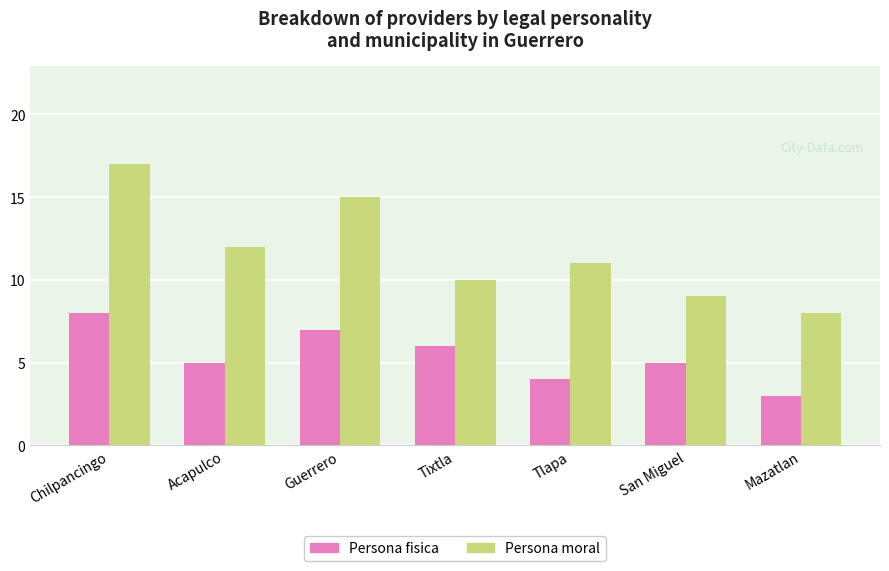

Reading left to right, what are all the values shown in this chart?

Persona fisica: Chilpancingo=8	Acapulco=5	Guerrero=7	Tixtla=6	Tlapa=4	San Miguel=5	Mazatlan=3
Persona moral: Chilpancingo=17	Acapulco=12	Guerrero=15	Tixtla=10	Tlapa=11	San Miguel=9	Mazatlan=8